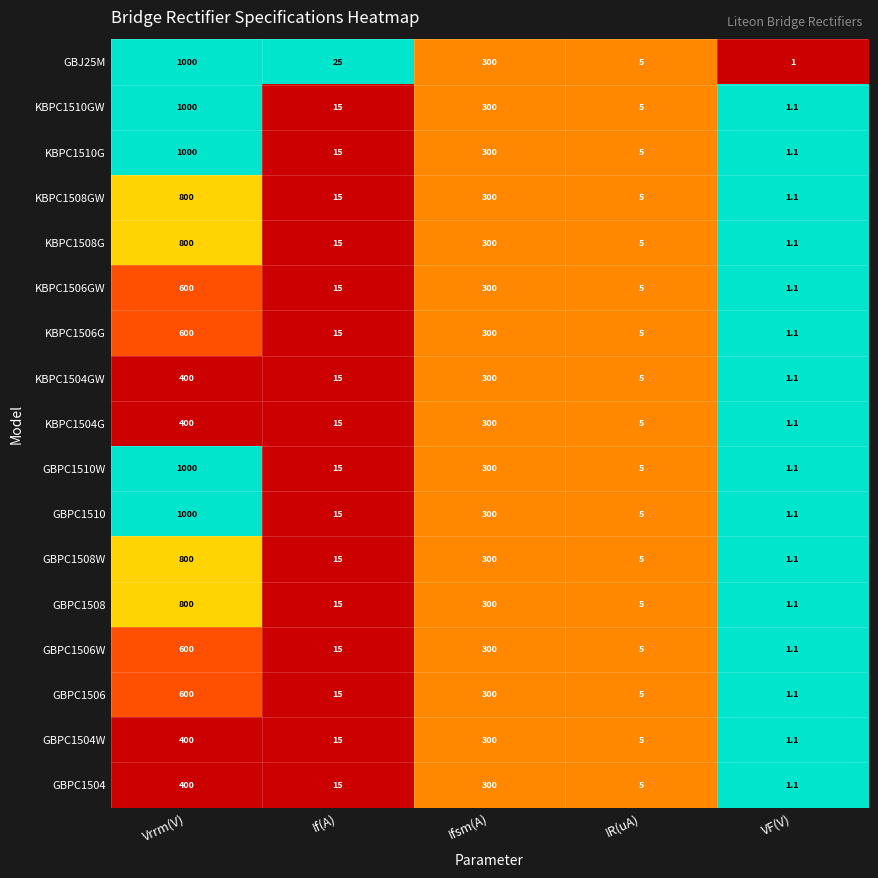

What is the greatest value displayed?

1000.0